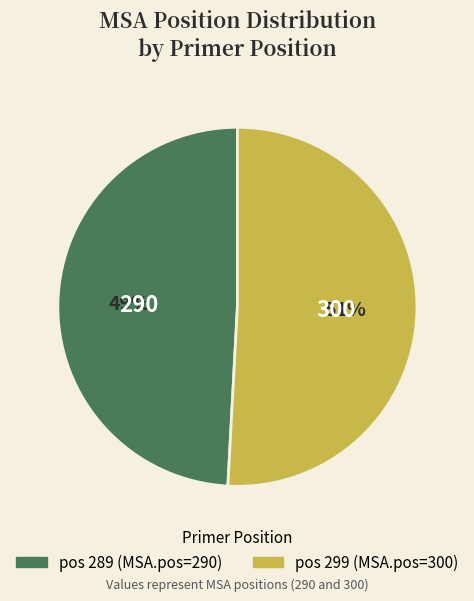

Is there a majority slice in this chart?

Yes